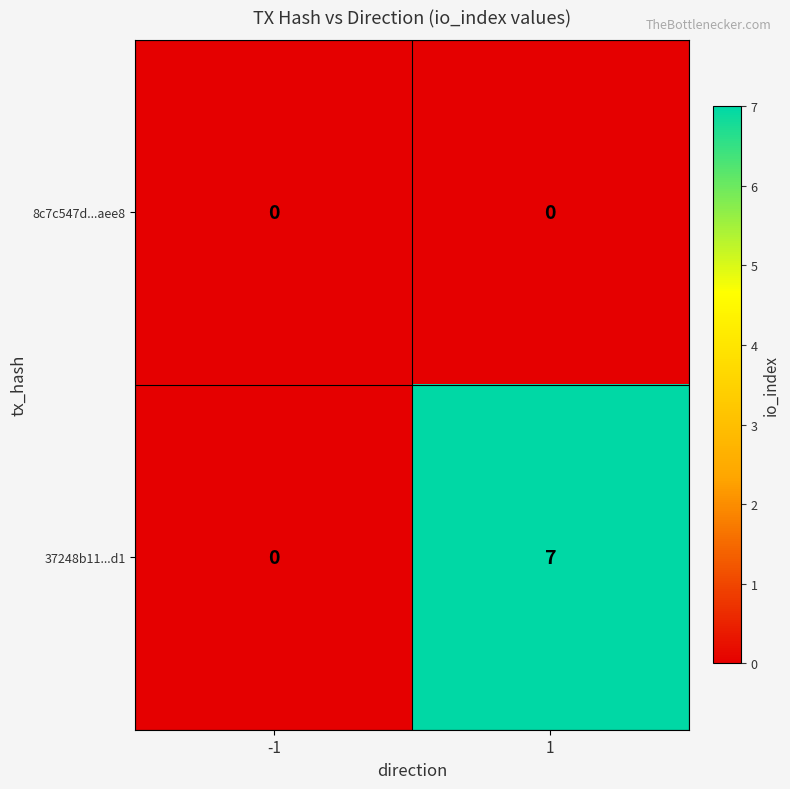

What is the maximum value for 37248b11...d1?

7